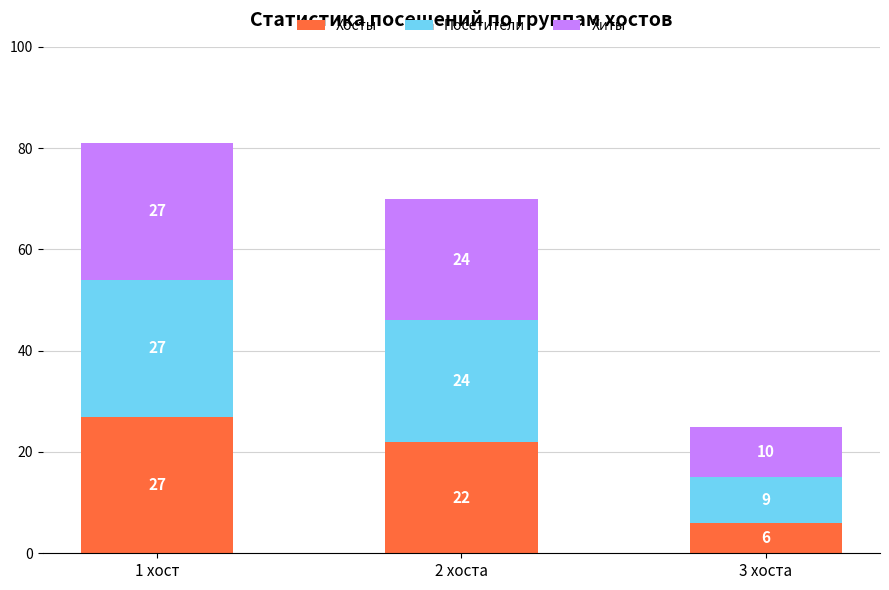

Is it true that Хосты equals 10 at 3 хоста?

False